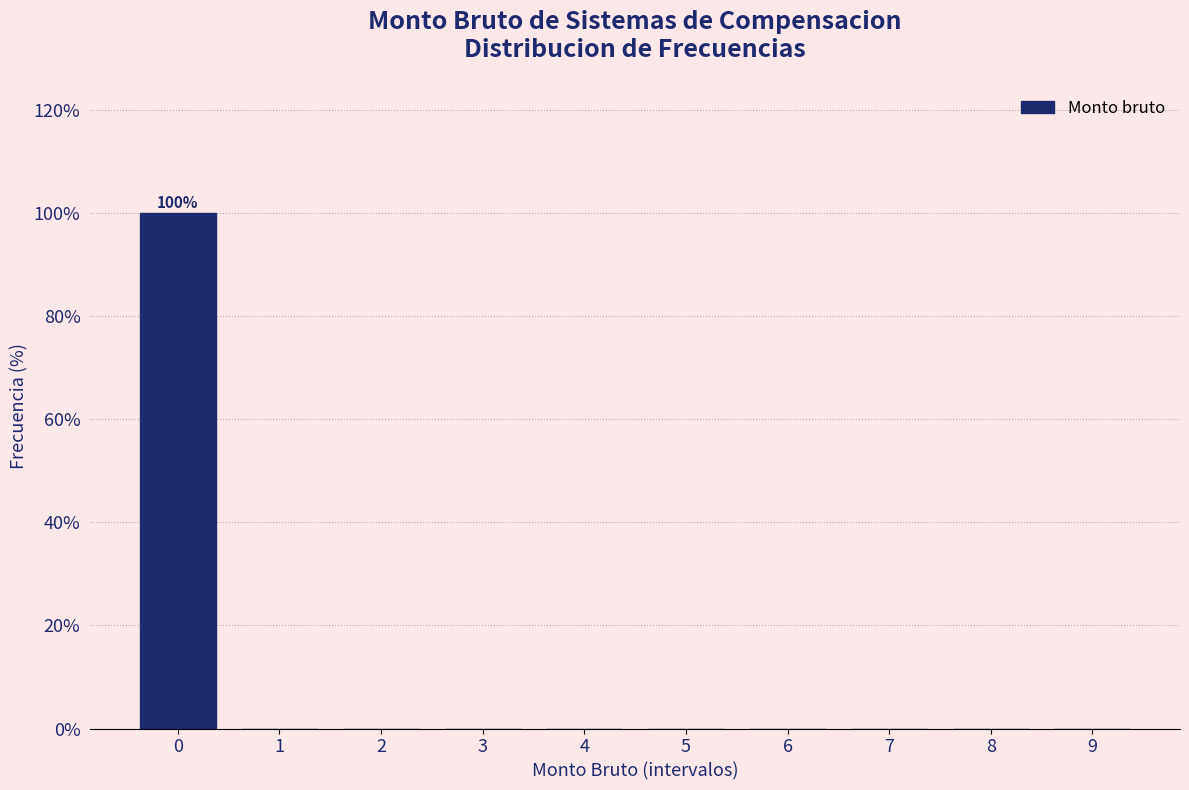

Reading left to right, transcribe all the data shown in this chart.

0=100	1=0	2=0	3=0	4=0	5=0	6=0	7=0	8=0	9=0